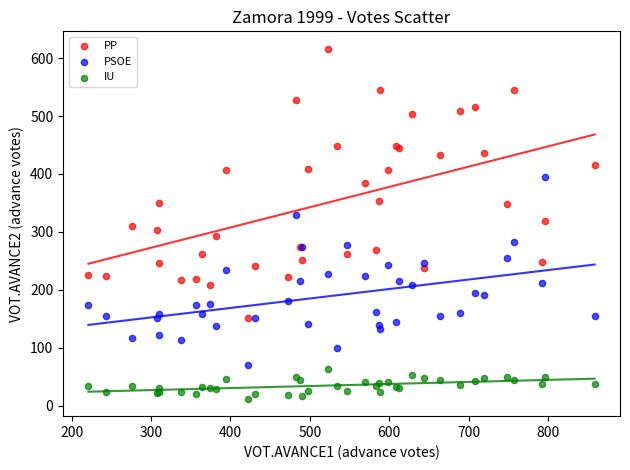

Which series contains the highest Y value?

PP